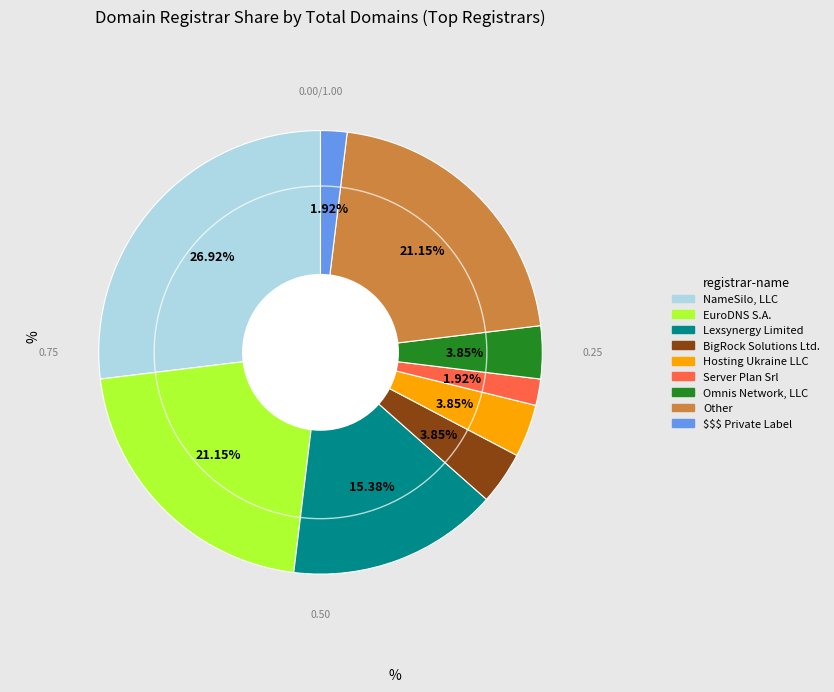

What percentage is the Server Plan Srl slice, to the nearest percent?

2%